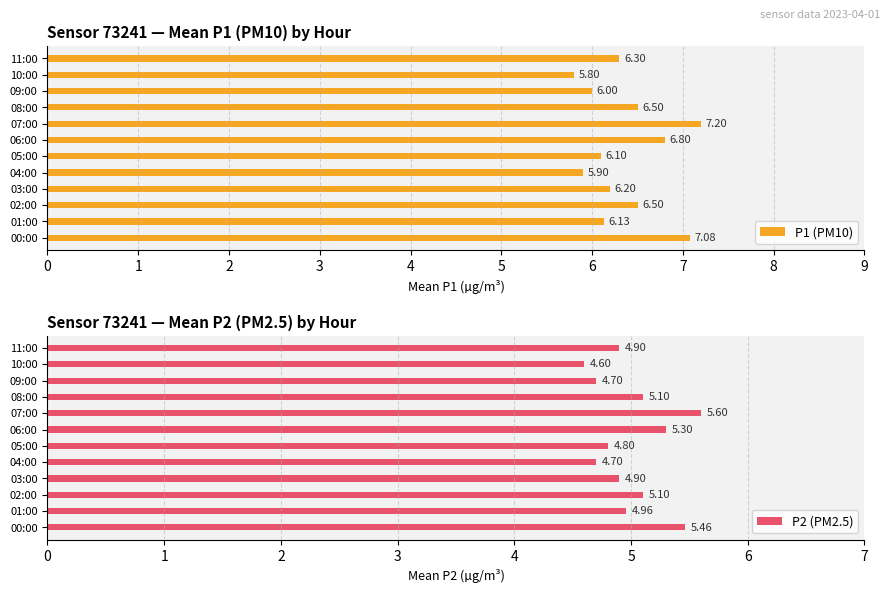

How many groups of bars are there?

12